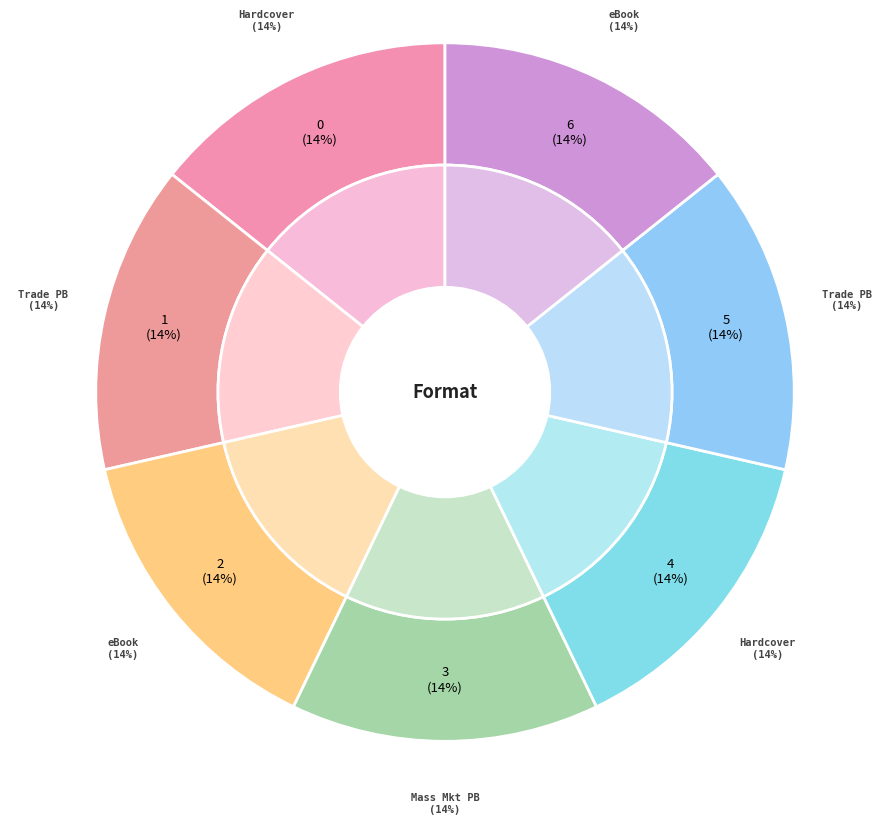

Is there any slice that represents more than half of the pie?

No